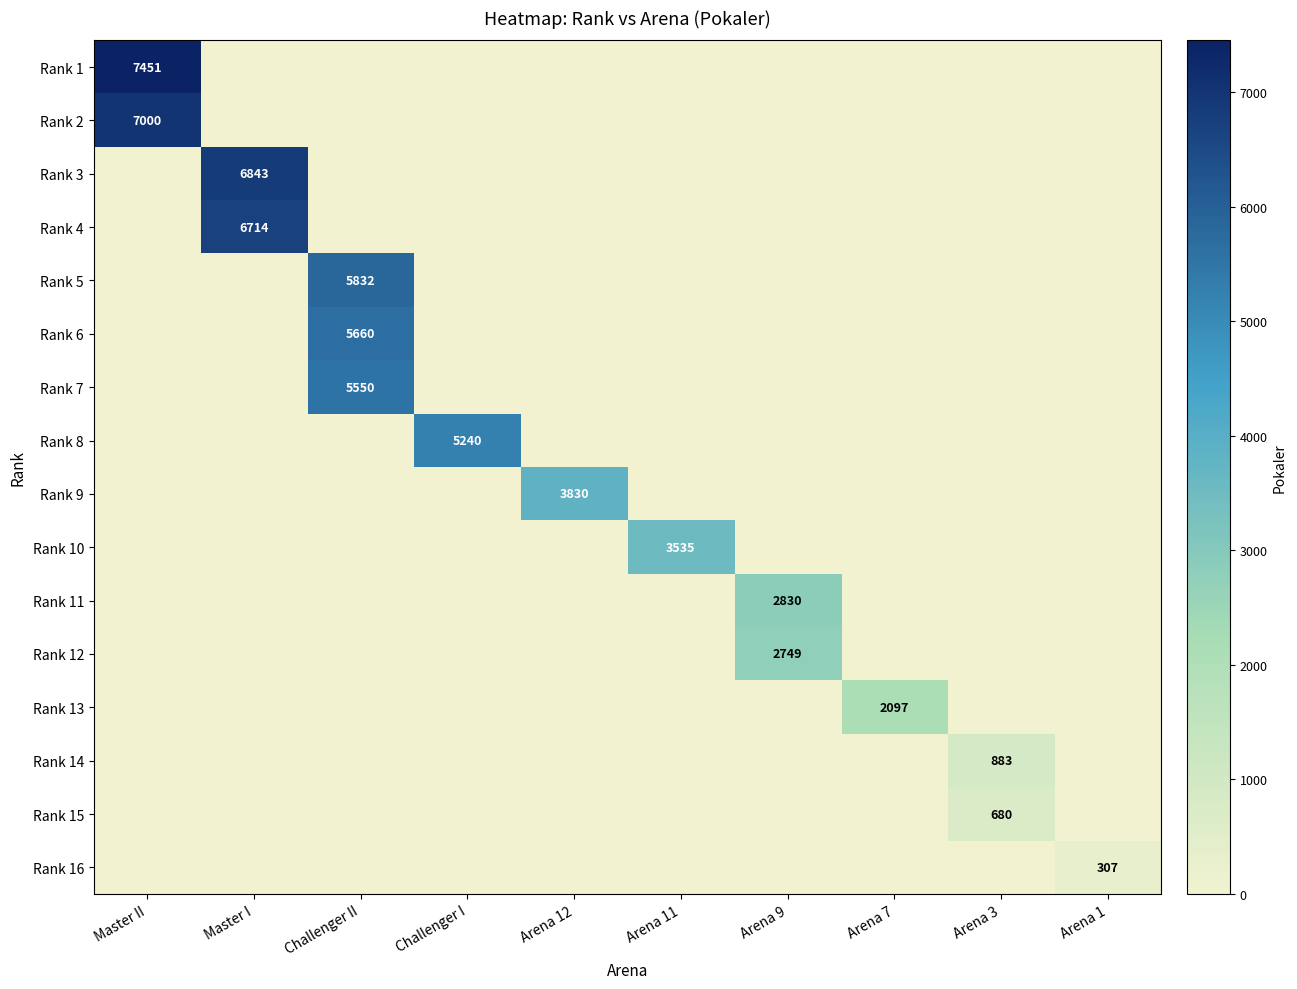

The Rank 15 series shows 426 at Arena 3. True or false?

False